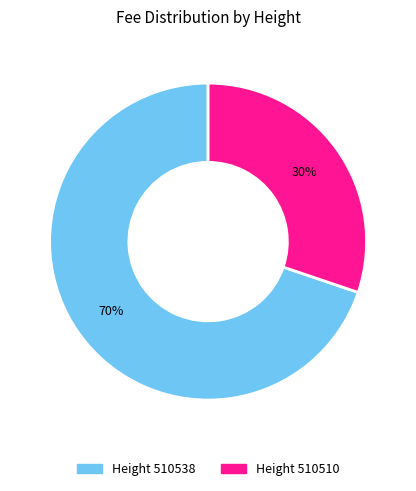

Is there any slice that represents more than half of the pie?

Yes